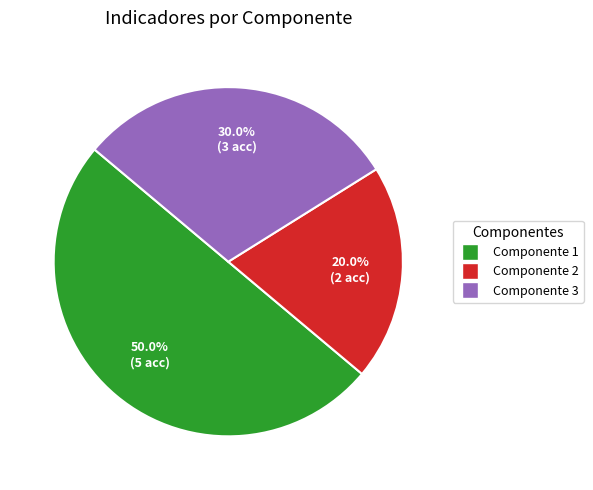

How many slices are in this pie chart?

3